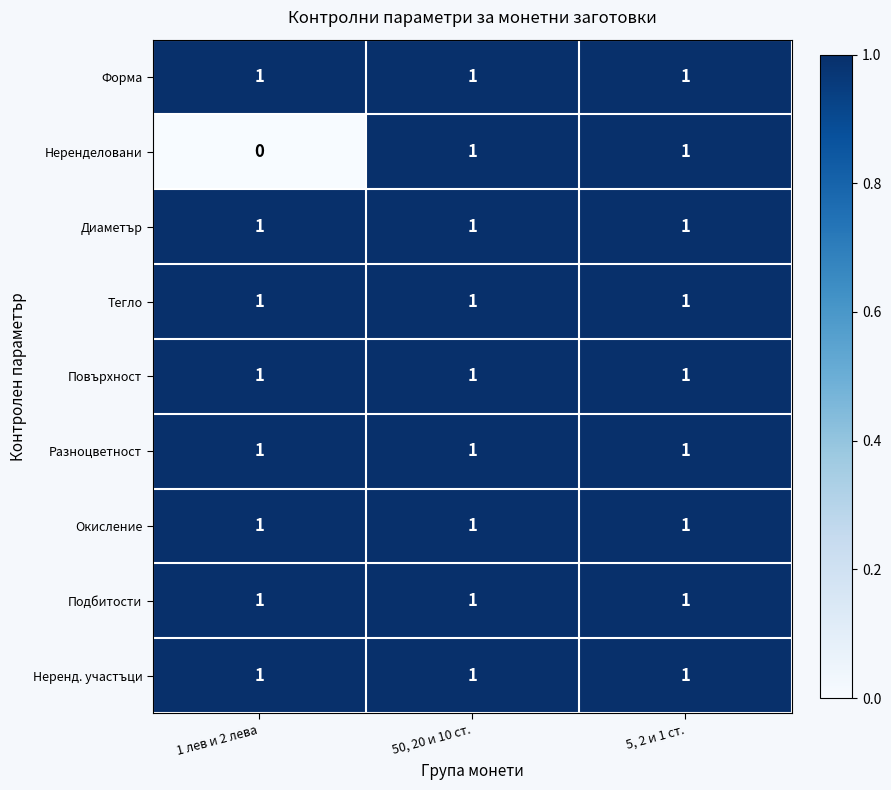

The Повърхност series shows 0 at 5, 2 и 1 ст.. True or false?

False